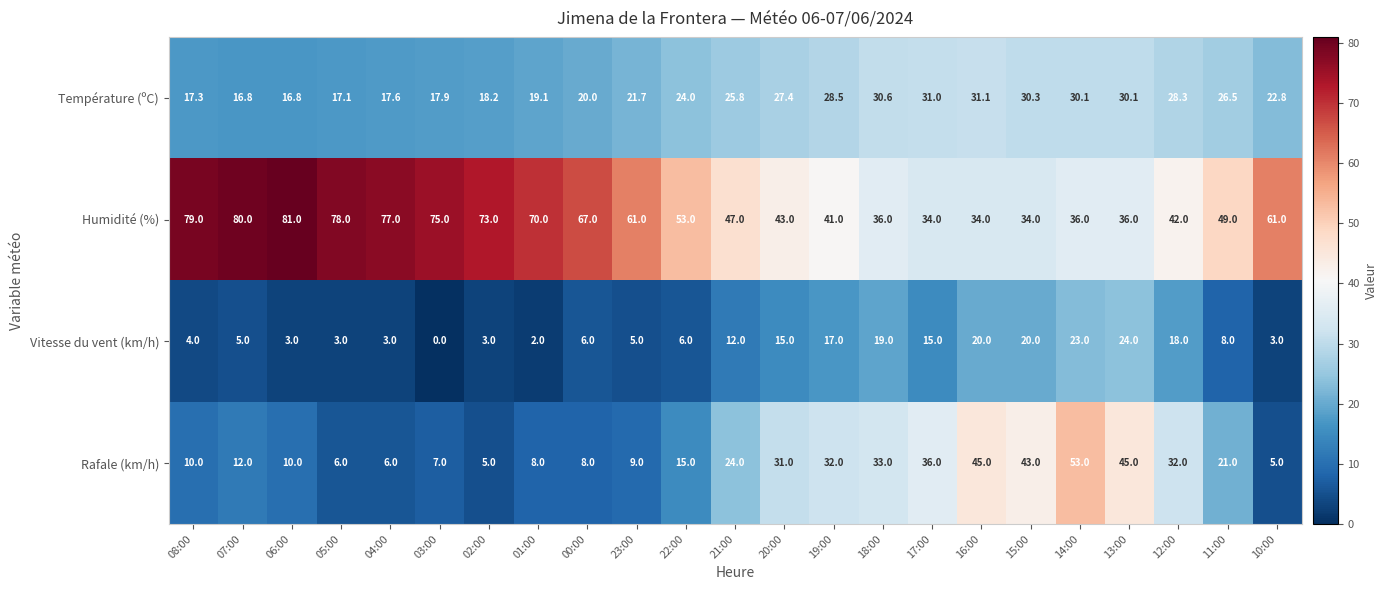

Which series has the widest spread of values?

Rafale (km/h)